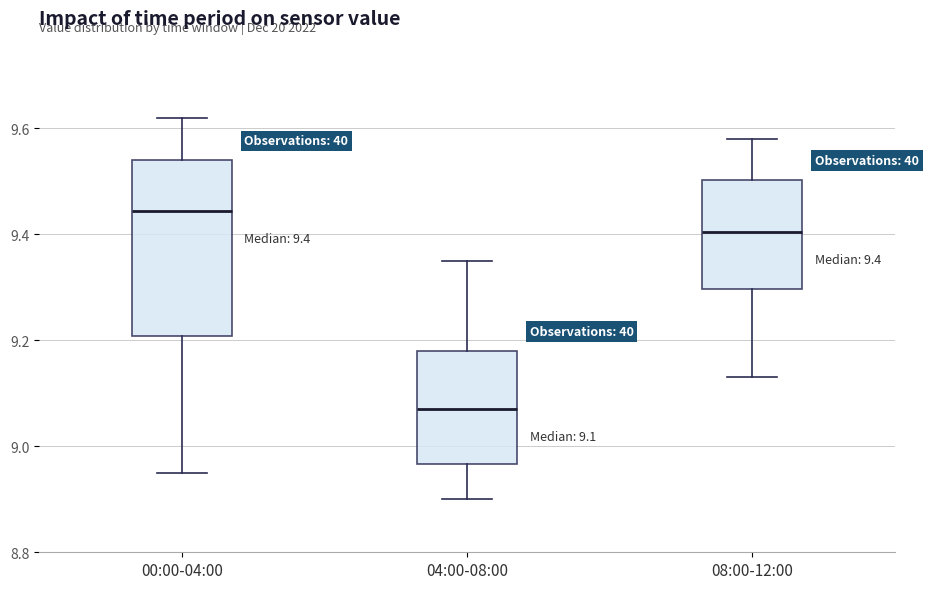

Which box has the lowest median line?

04:00-08:00